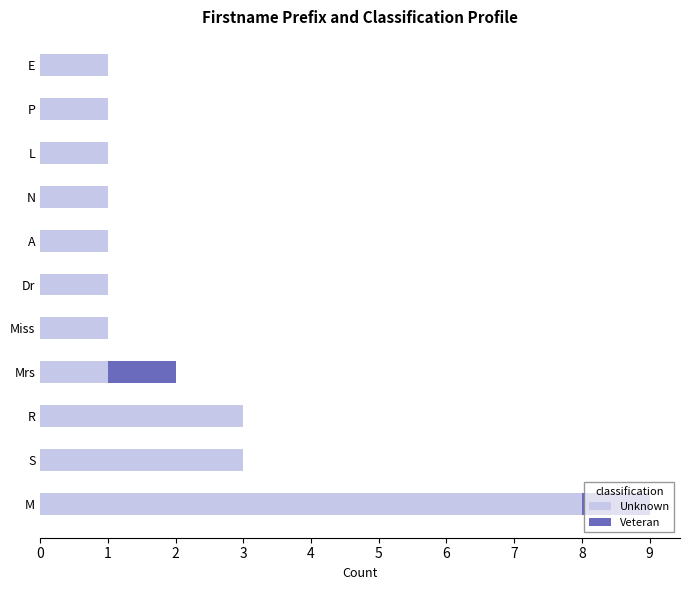

At which category is the sum across all series the highest?

M